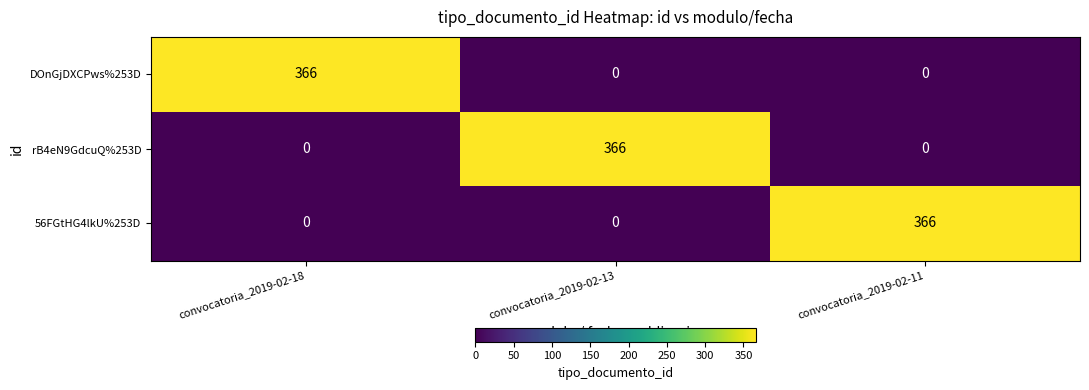

What is the maximum value for 56FGtHG4lkU%253D?

366